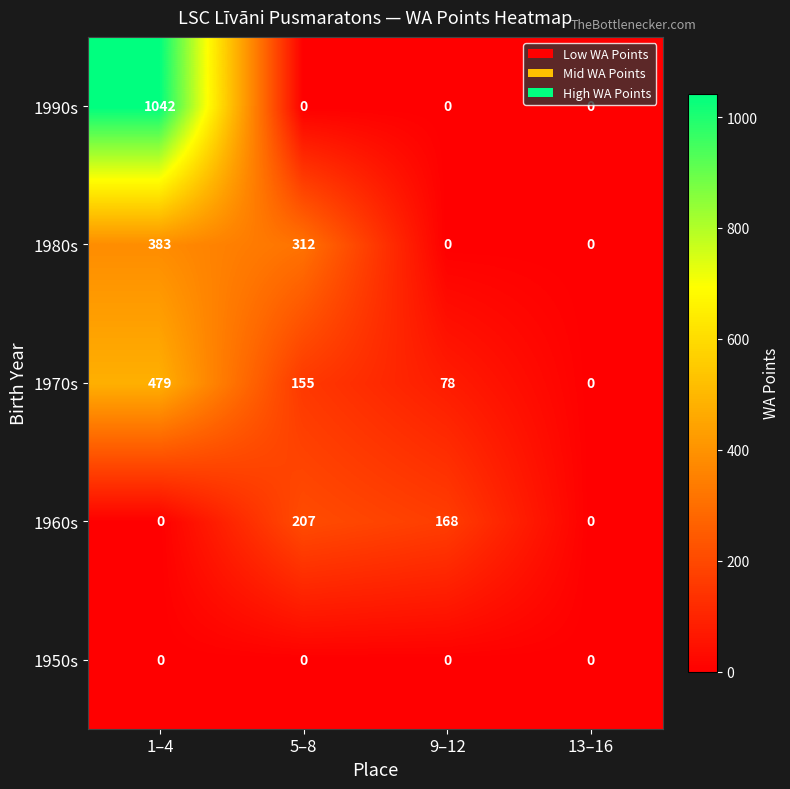

What value does the 1960s series have at 9–12, to the nearest 50?

150